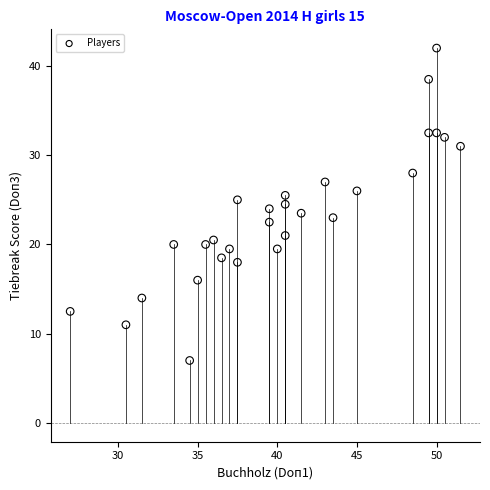

What is the range of X values (max minus min)?

24.5